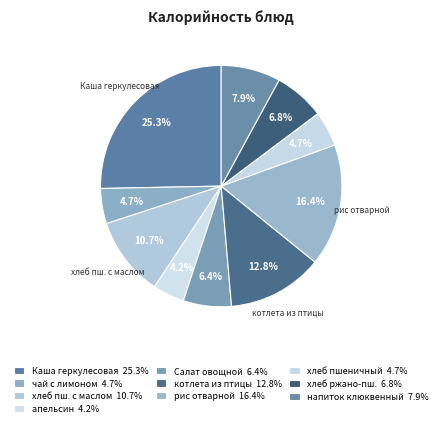

How many segments does this pie chart have?

10